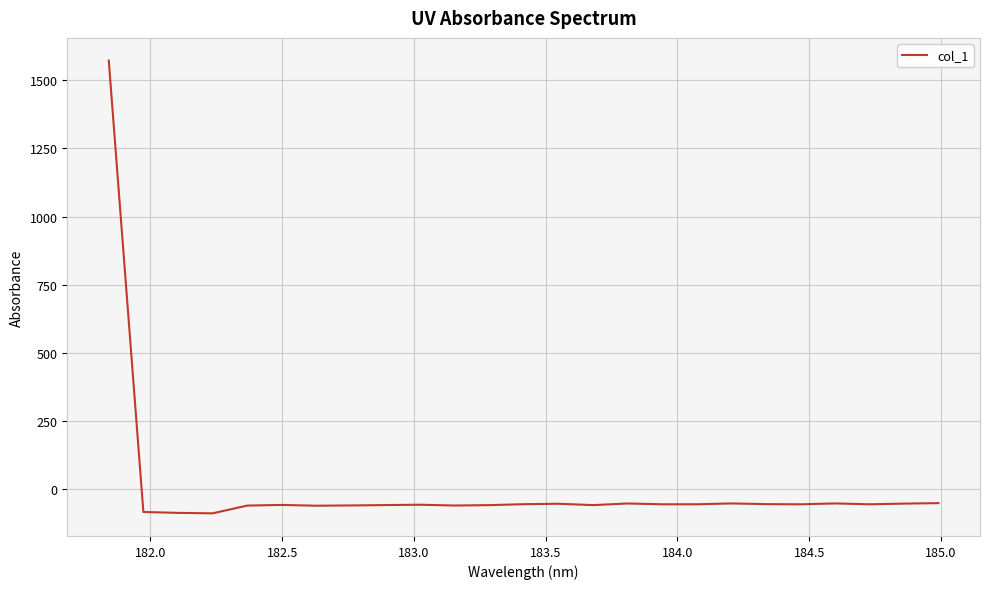

What is the greatest value displayed?

1573.3